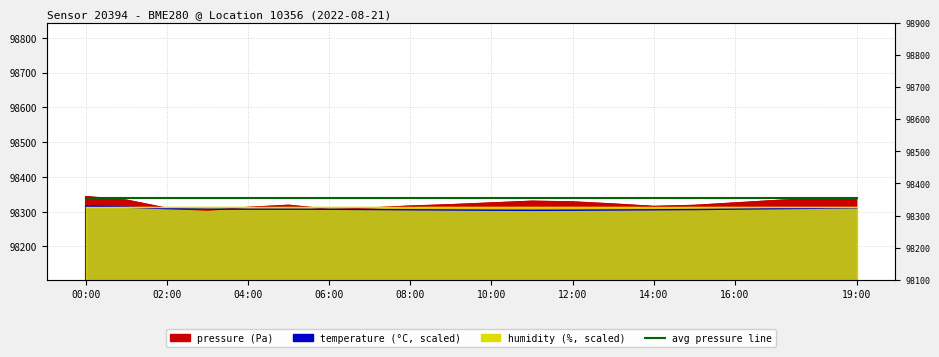

What is the label of the 3rd point from the right?

17:00